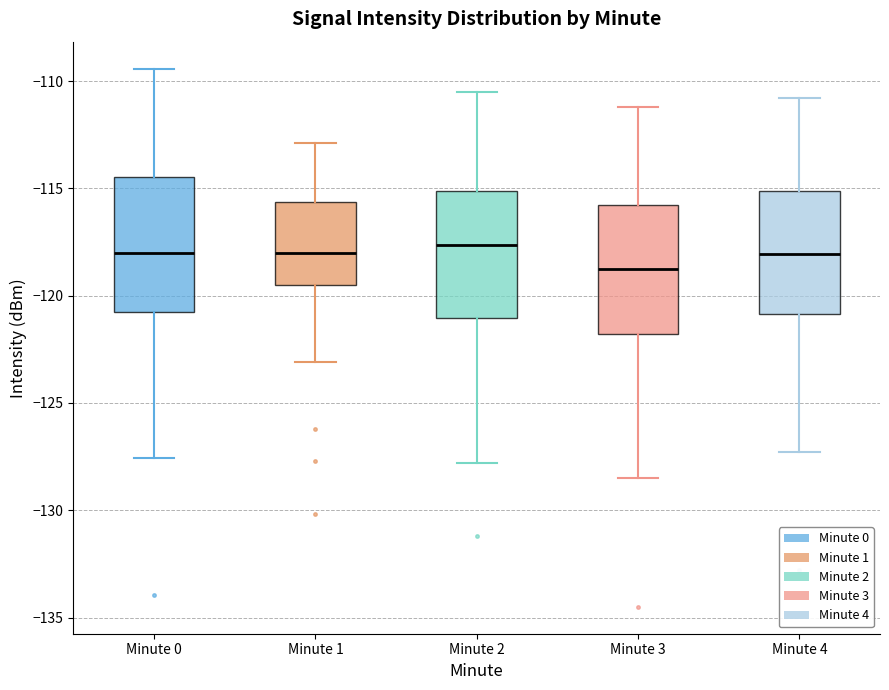

Reading left to right, transcribe this box plot: for each box, give where its median line is, the range the box spans, and where its two whiskers end, as read against the y-axis. The values are not printed on the chart, so give them approximately, as read against the axis.

Minute 0: median -118.0, box -121.0 to -114.5, whiskers -127.5 to -109.5
Minute 1: median -118.0, box -119.5 to -115.5, whiskers -123.0 to -113.0
Minute 2: median -117.5, box -121.0 to -115.0, whiskers -128.0 to -110.5
Minute 3: median -118.5, box -122.0 to -116.0, whiskers -128.5 to -111.0
Minute 4: median -118.0, box -121.0 to -115.0, whiskers -127.5 to -111.0